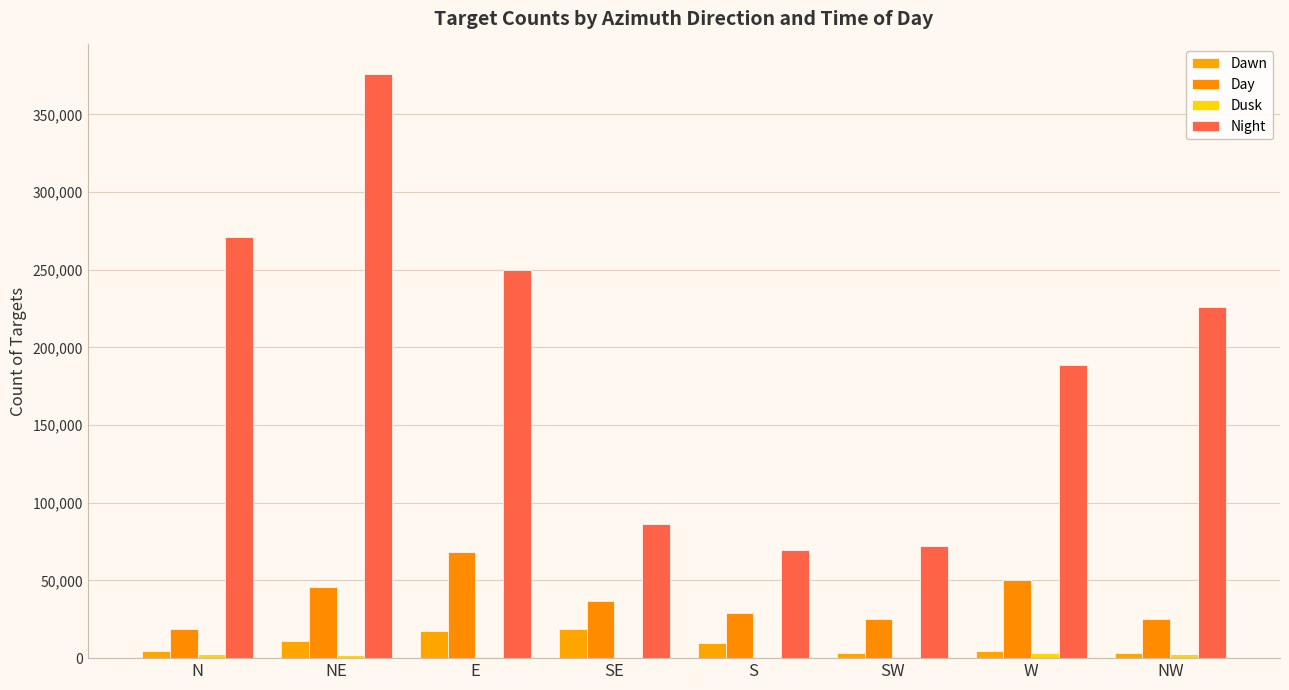

What is the difference between the highest and lowest values at SE?

86106